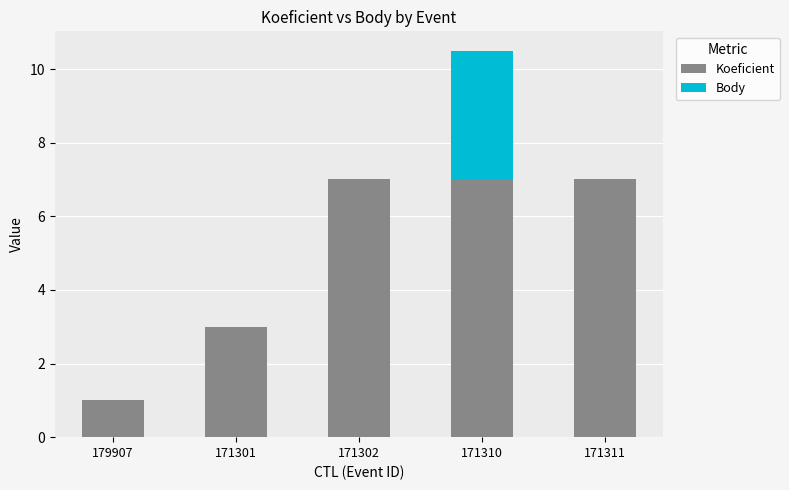

At which category is the sum across all series the highest?

171310